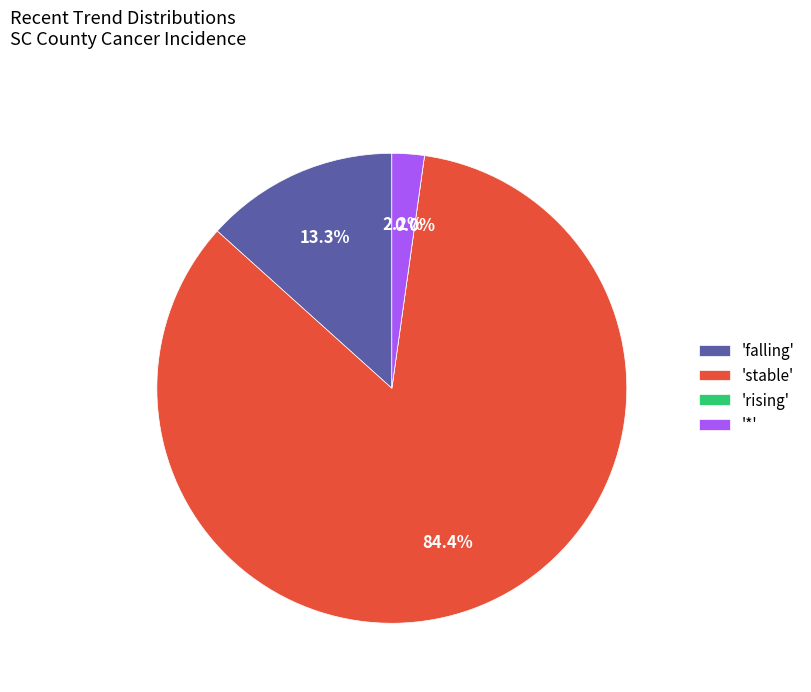

Count the number of slices in the pie.

4